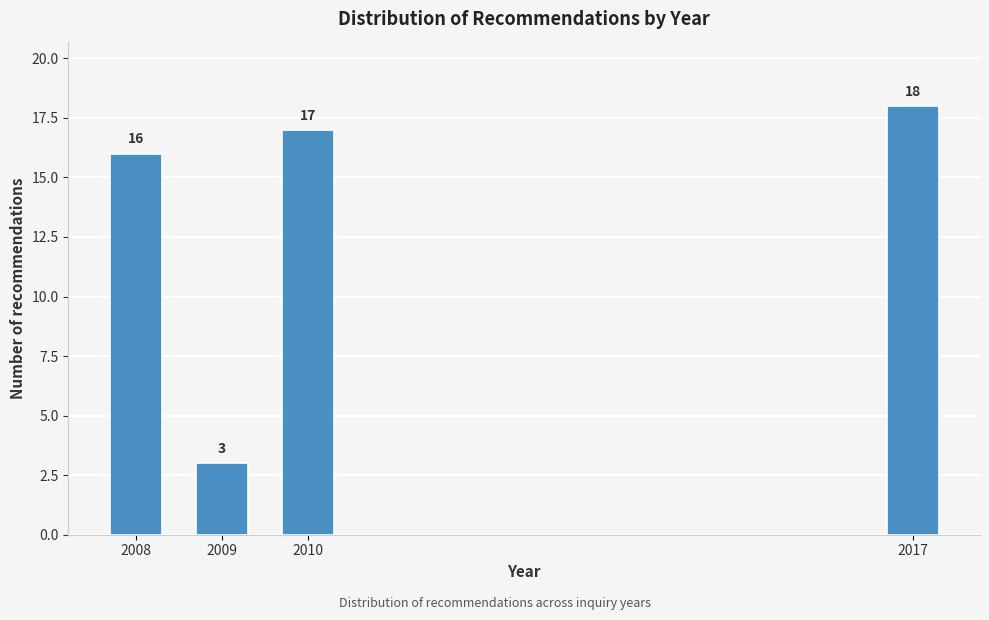

Reading left to right, transcribe all the data shown in this chart.

2008=16	2009=3	2010=17	2017=18